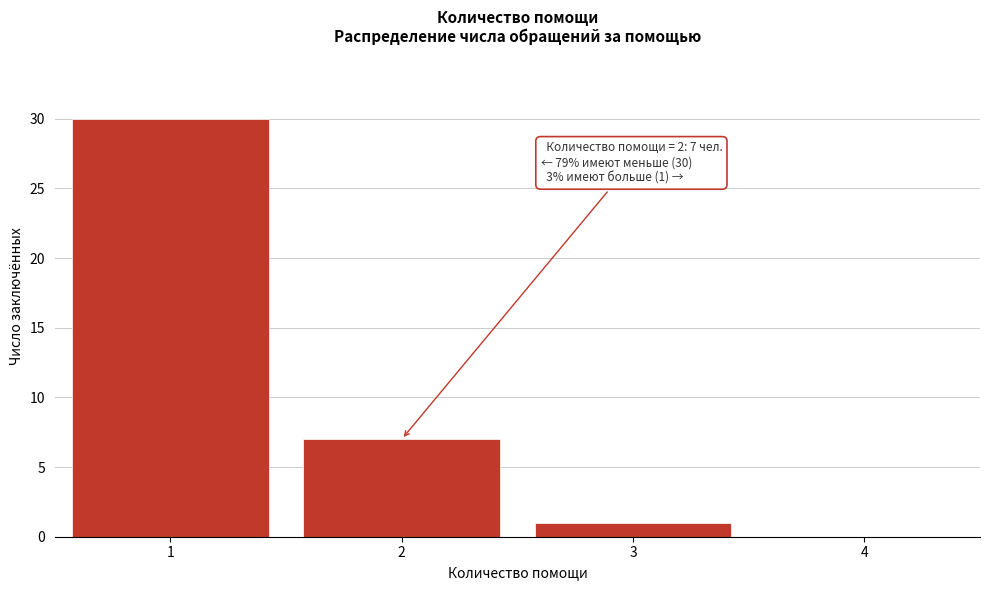

Reading left to right, what are all the values shown in this chart?

1=30	2=7	3=1	4=0